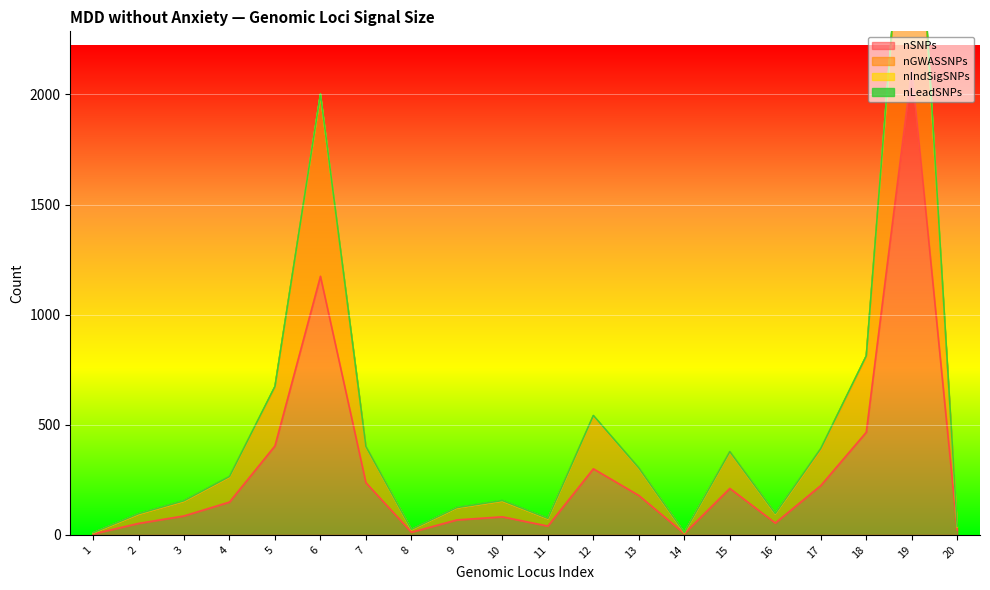

How many lines are shown in the chart?

2